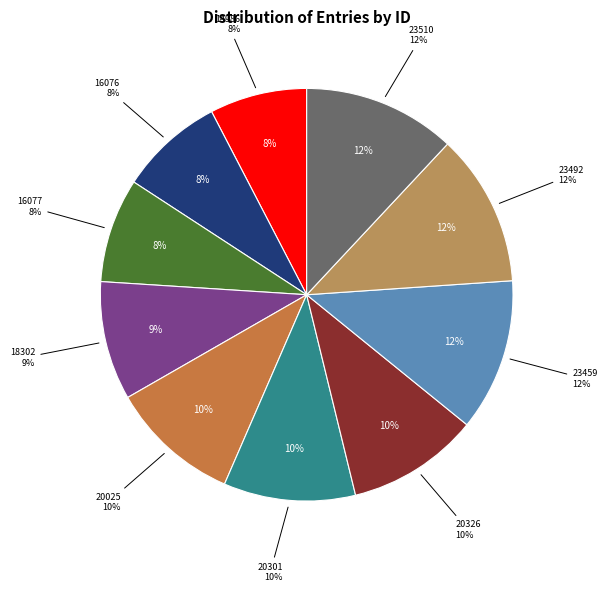

What is the total percentage of Entry 23510 and Entry 16077?

20.1%